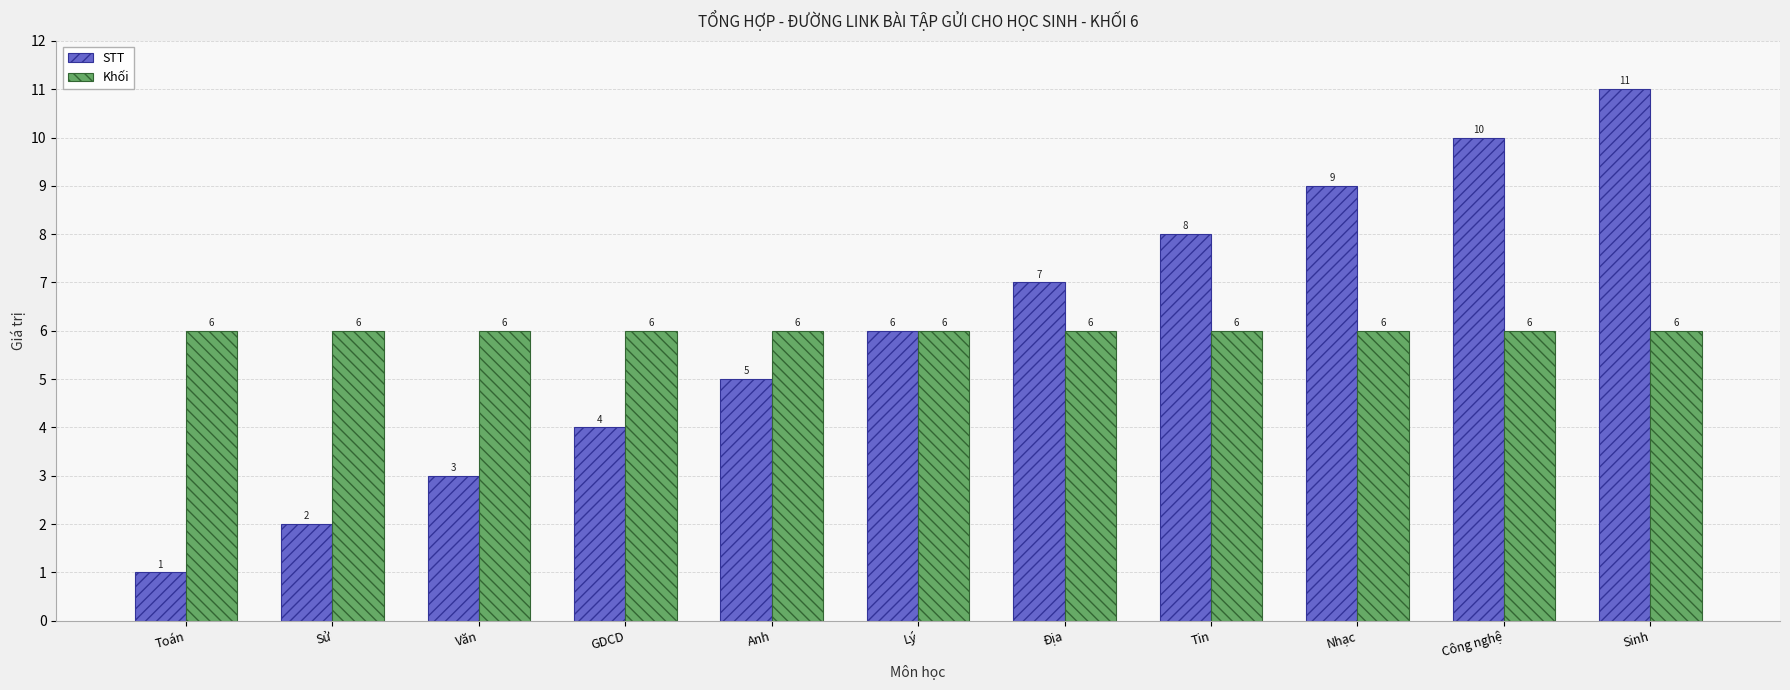

Which series has the widest spread of values?

STT